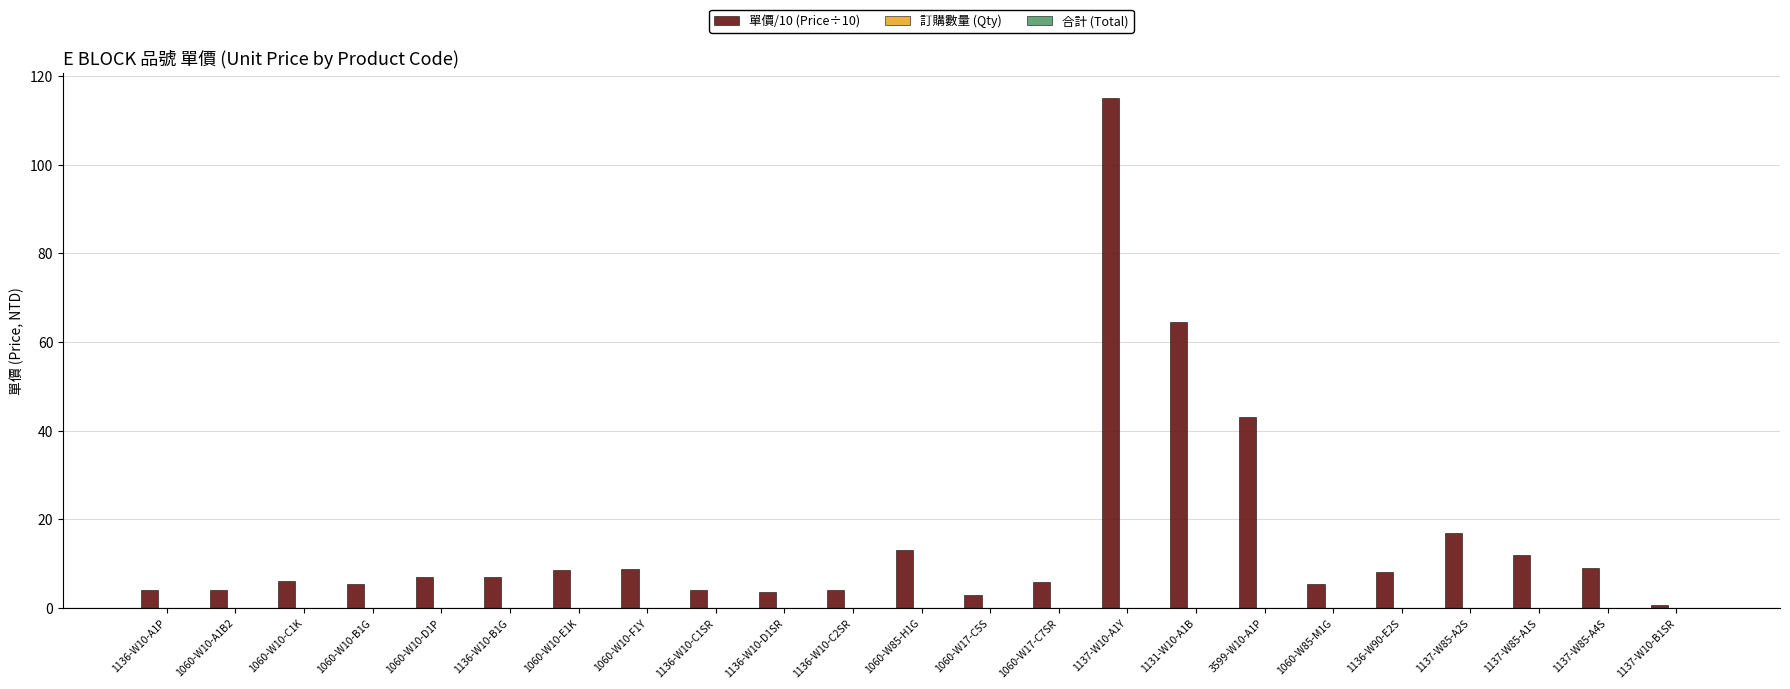

Which category has the highest value across all series?

1137-W10-A1Y